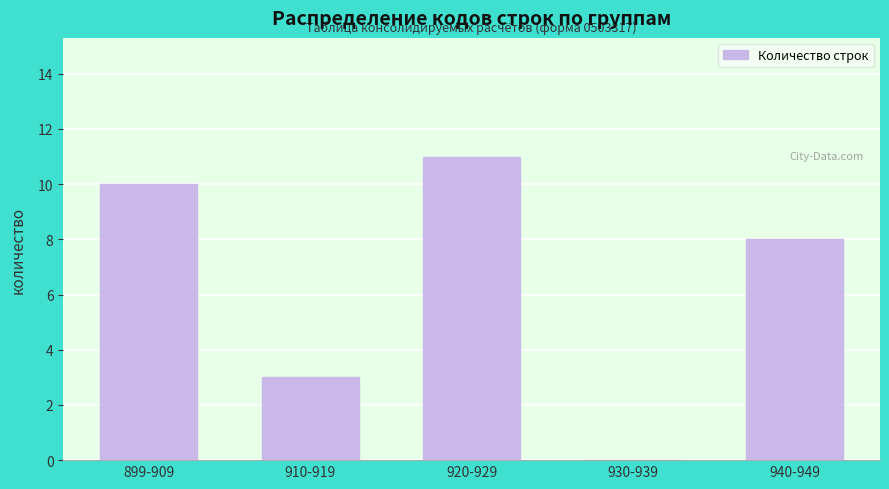

Reading right to left, extract all data points from this chart.

940-949=8	930-939=0	920-929=11	910-919=3	899-909=10